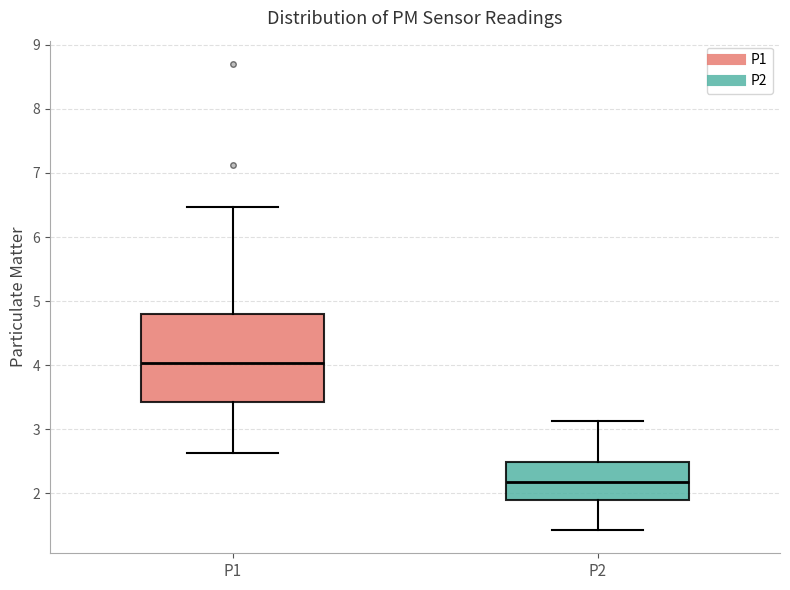

Where is the upper edge of the box for P2 on the y-axis? The values are not printed on the chart, so give them approximately, as read against the axis.

2.5